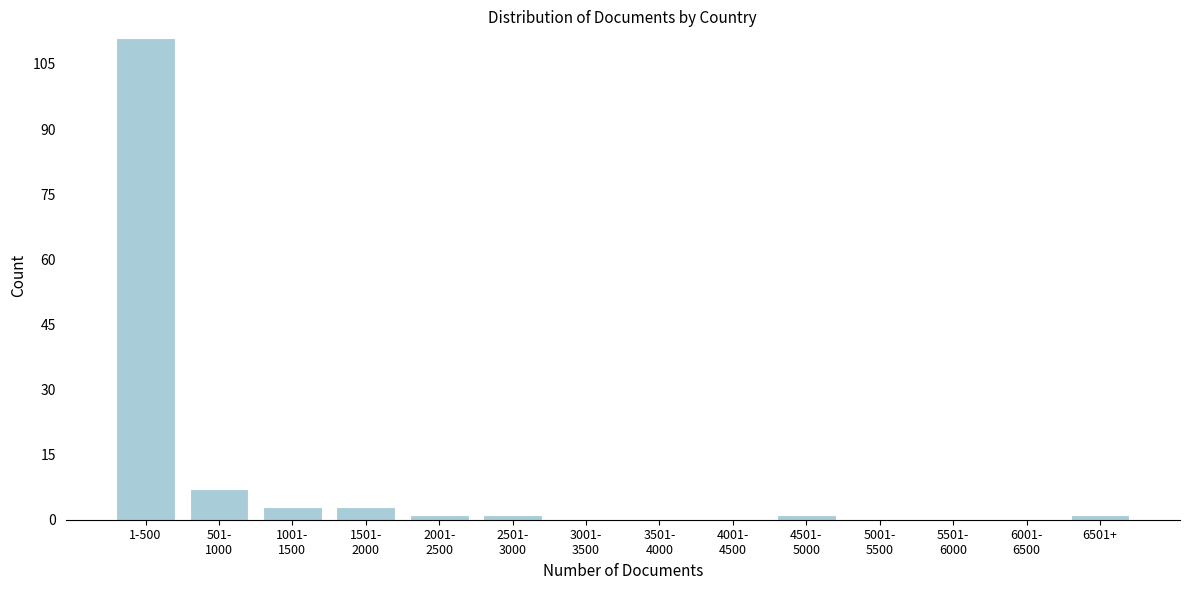

What is the maximum value shown in the chart?

111